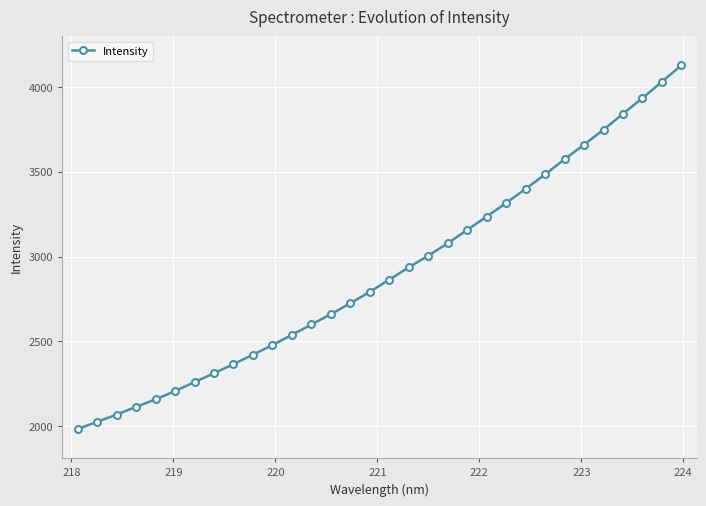

What is the smallest value displayed?

1982.8